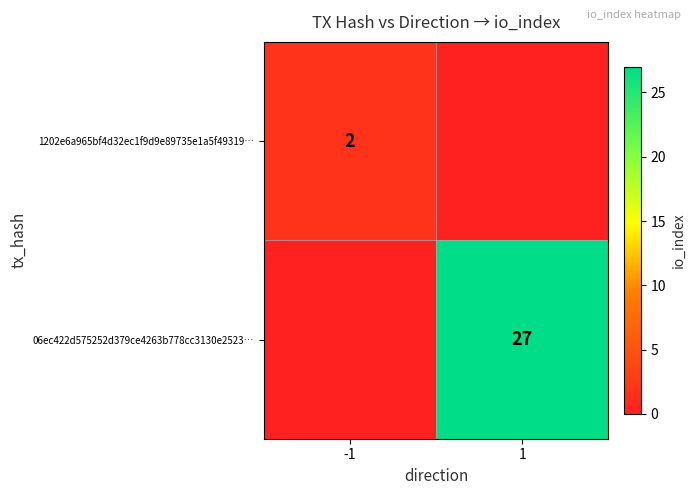

True or false: 1202e6a965bf4d32ec1f9d9e89735e1a5f49319… has a value of 1 at -1.

False